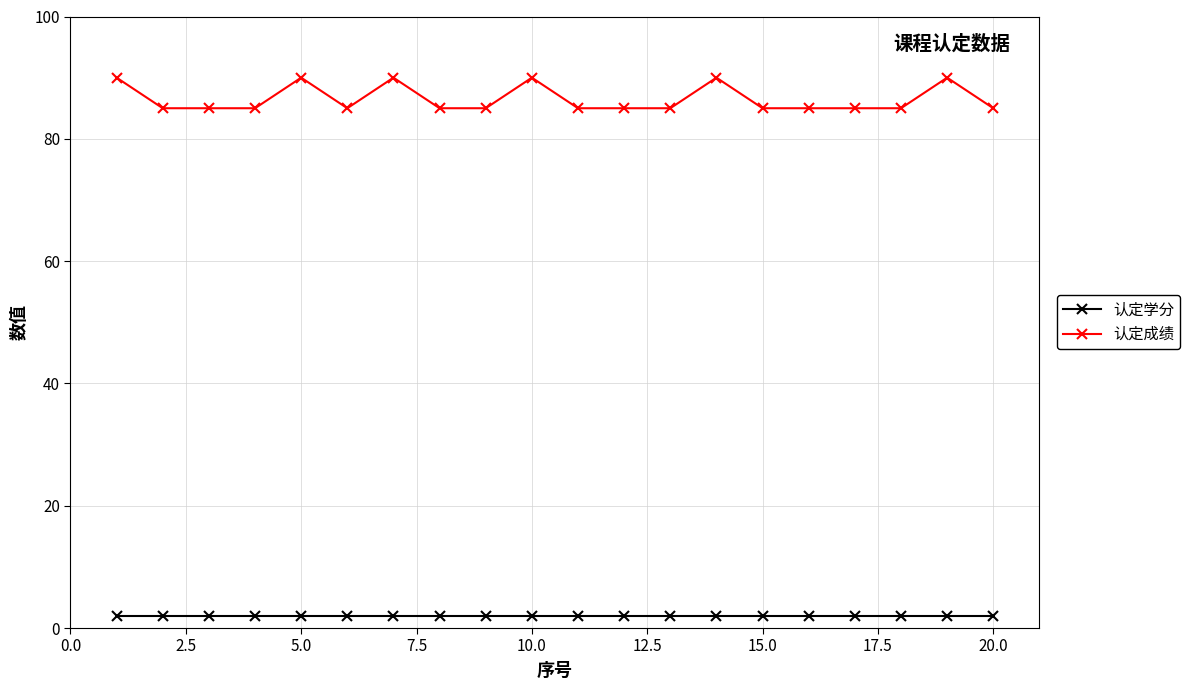

Rank the series by their maximum value, from lowest to highest.

认定学分, 认定成绩